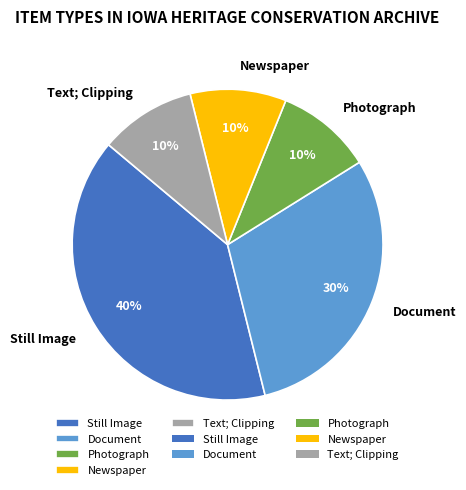

How many slices are in this pie chart?

5